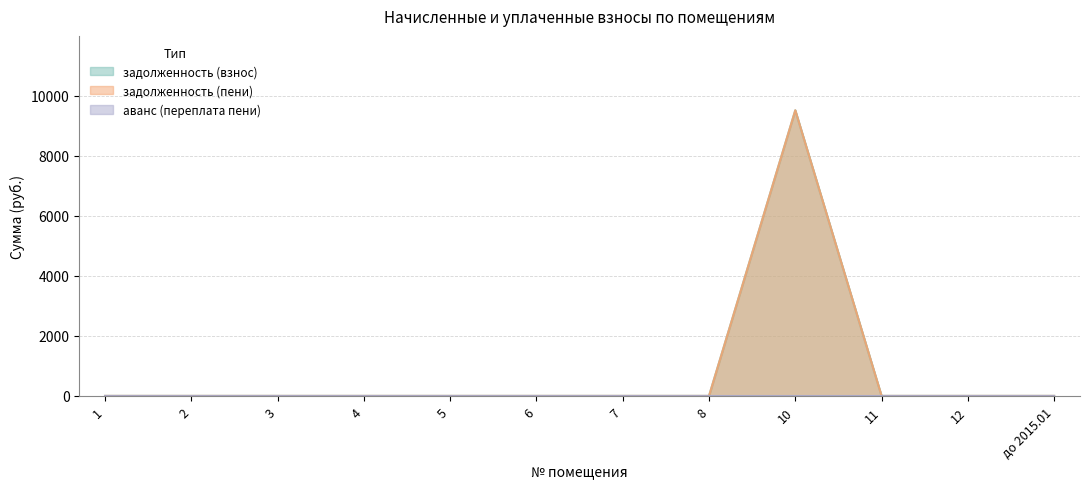

What is the difference between the maximum and minimum values in the задолженность (взнос) series?

9515.7